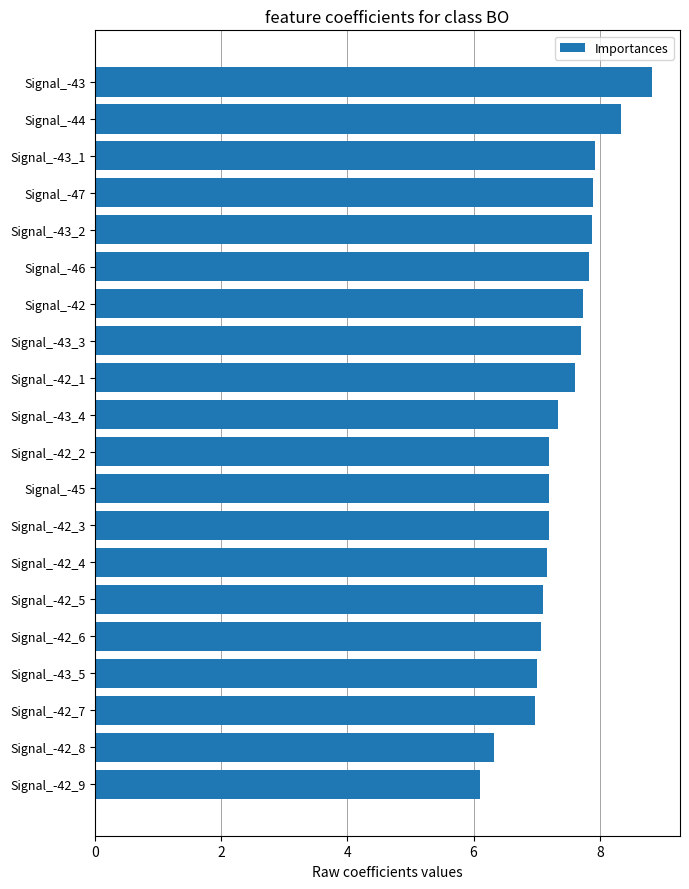

The value at Signal_-46 is 7.8. True or false?

True